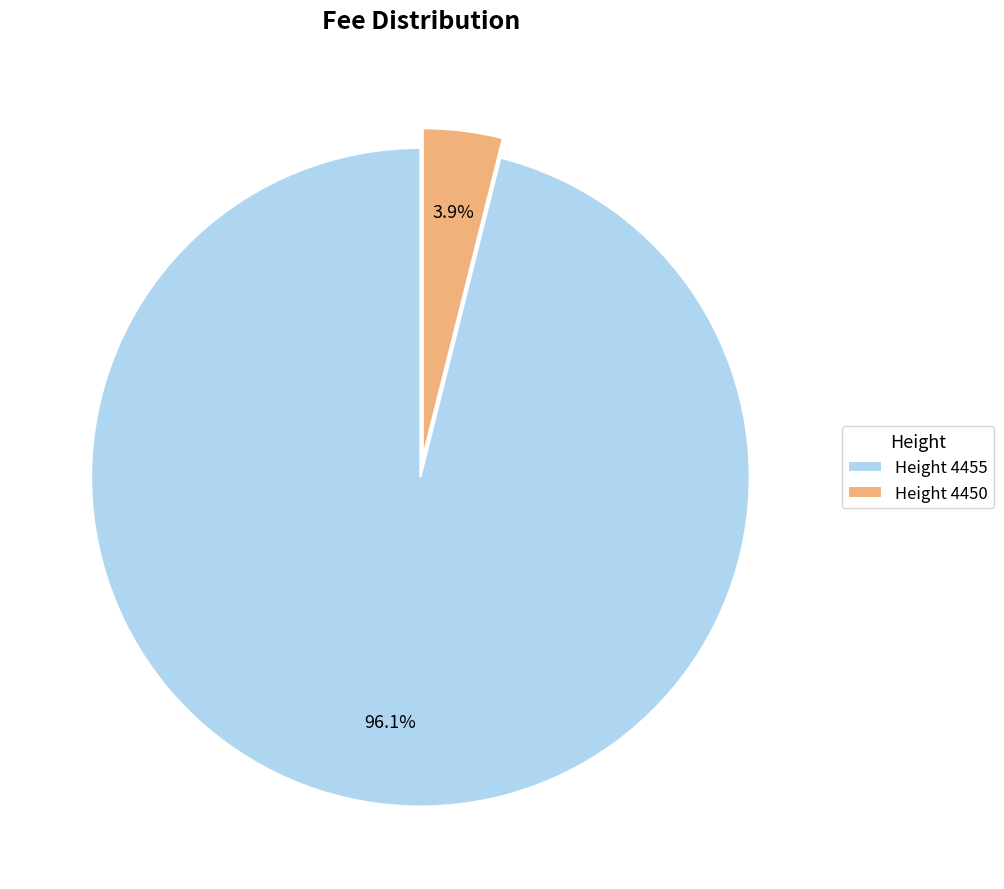

Which category accounts for the majority?

Height 4455